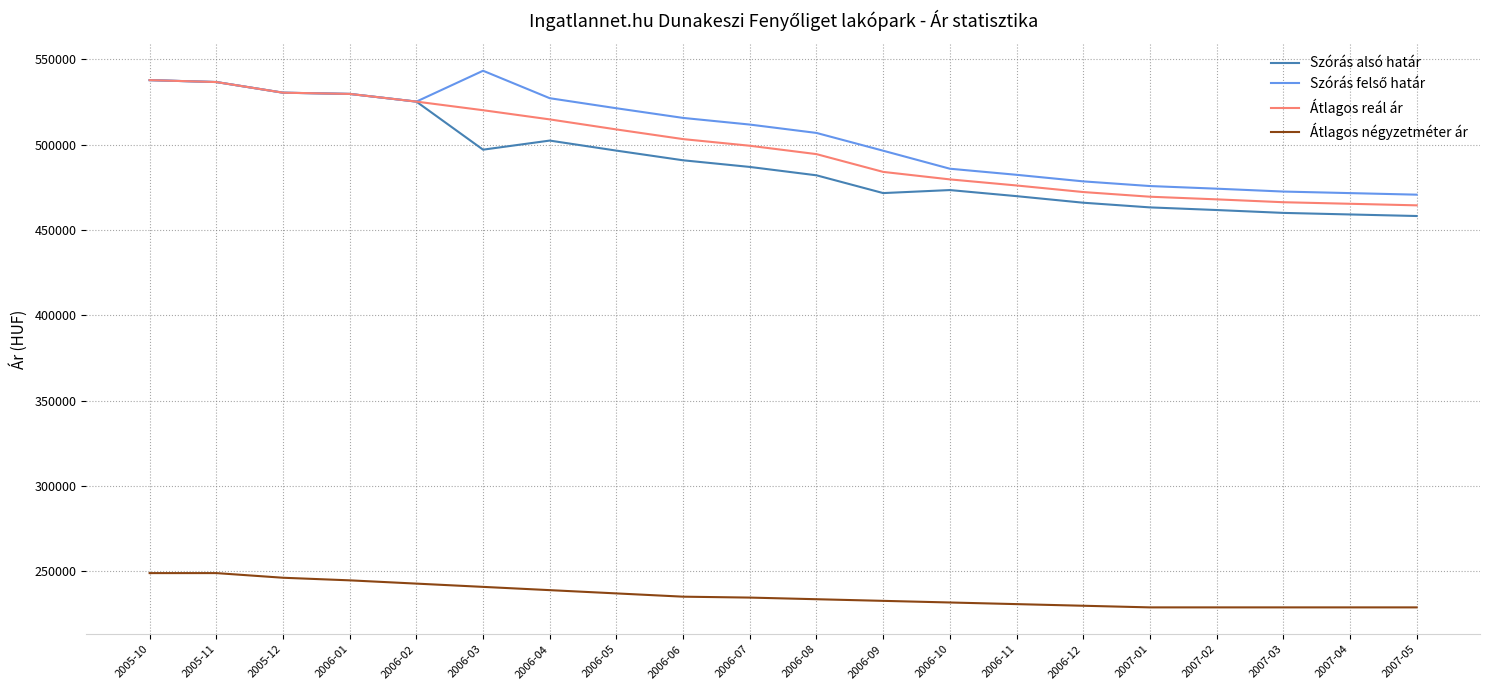

What is the difference between the highest and lowest values at 2007-02?

245309